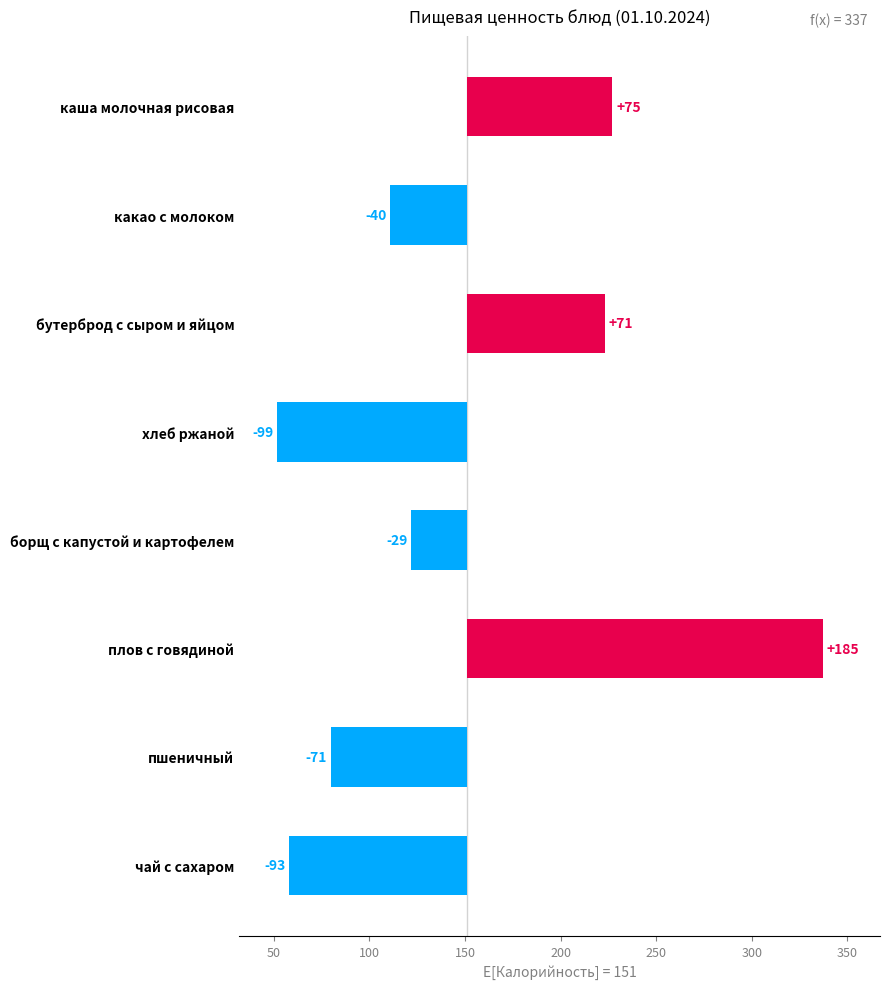

The chart shows a value of 28.5 at бутерброд с сыром и яйцом. True or false?

False